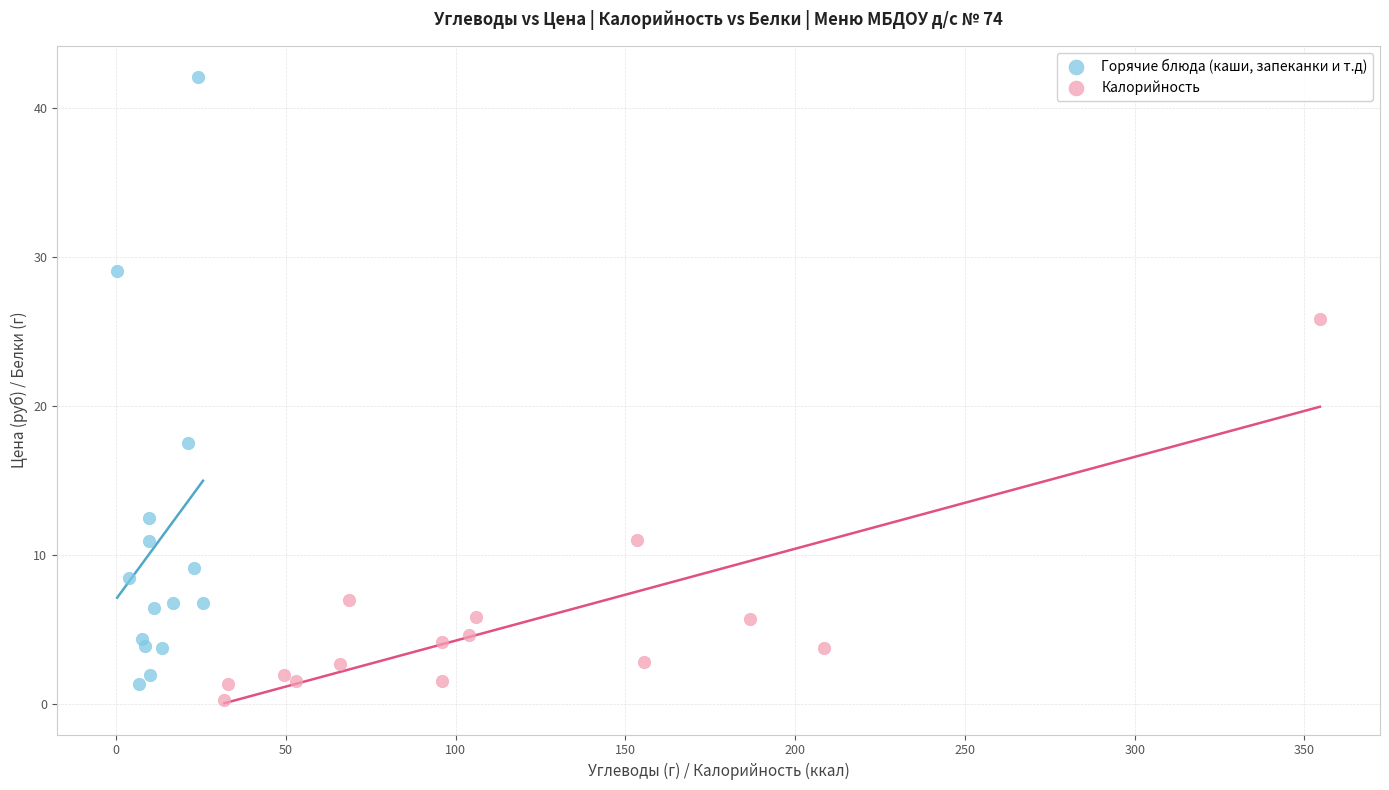

Which series reaches the maximum Y coordinate?

Горячие блюда (каши, запеканки и т.д)